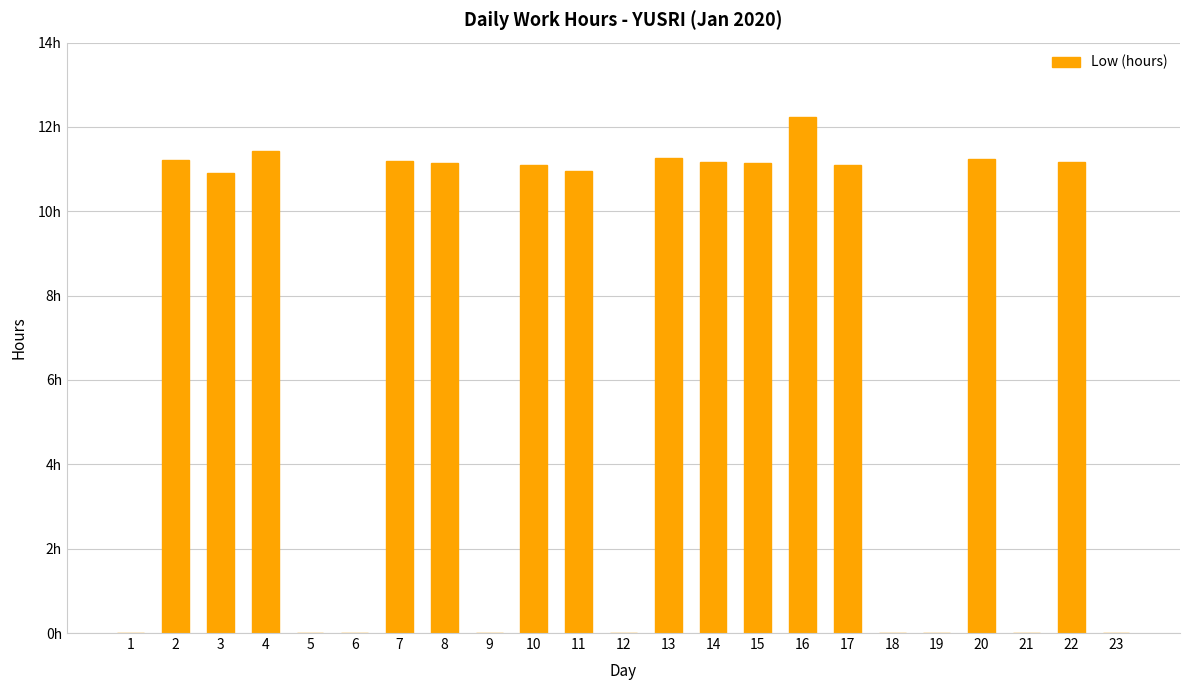

Where is the data nearest to the value 6?

3